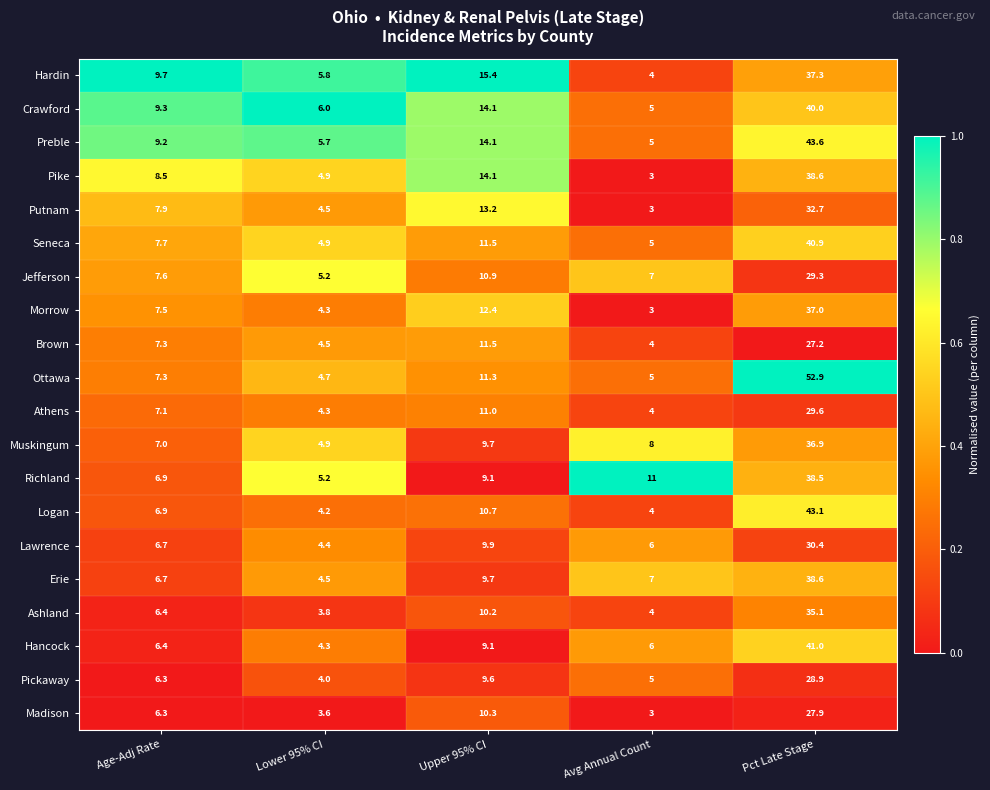

What is the difference between the maximum and second lowest values in the Pickaway series?

23.9